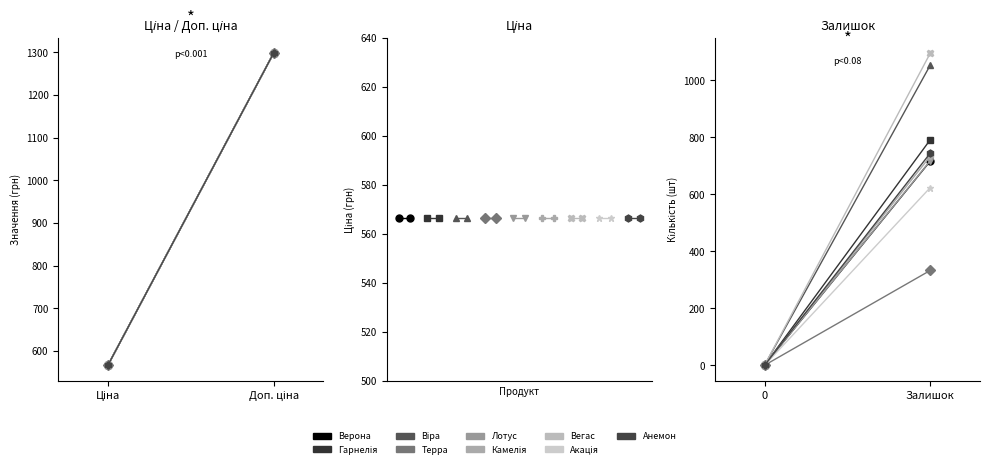

Is this an area chart (filled region under the line)?

No